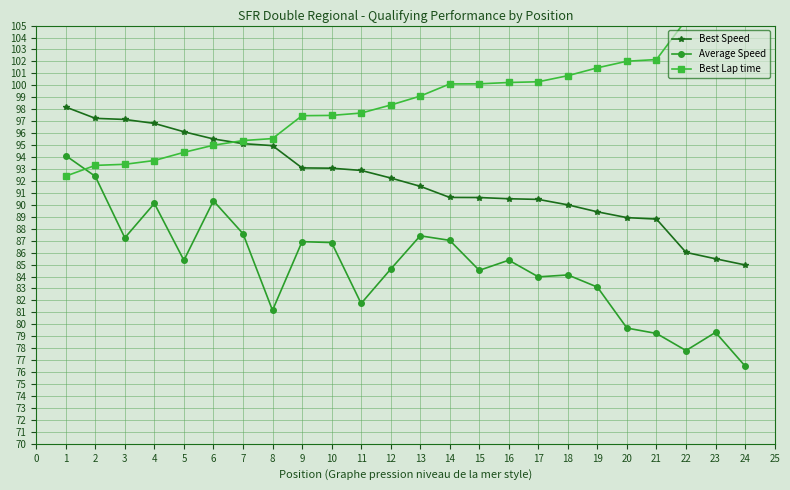

What is the sum of all Average Speed values?

2036.5